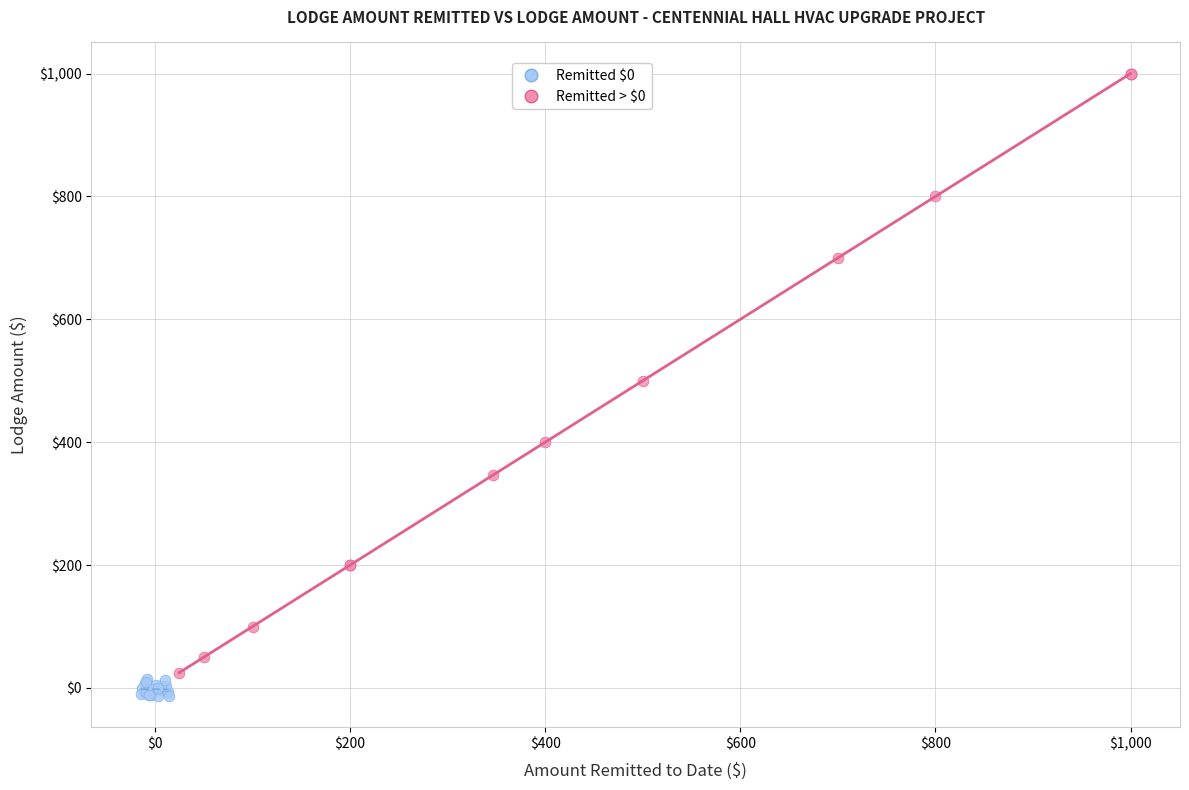

Which series has the widest spread of Y values?

Remitted > $0